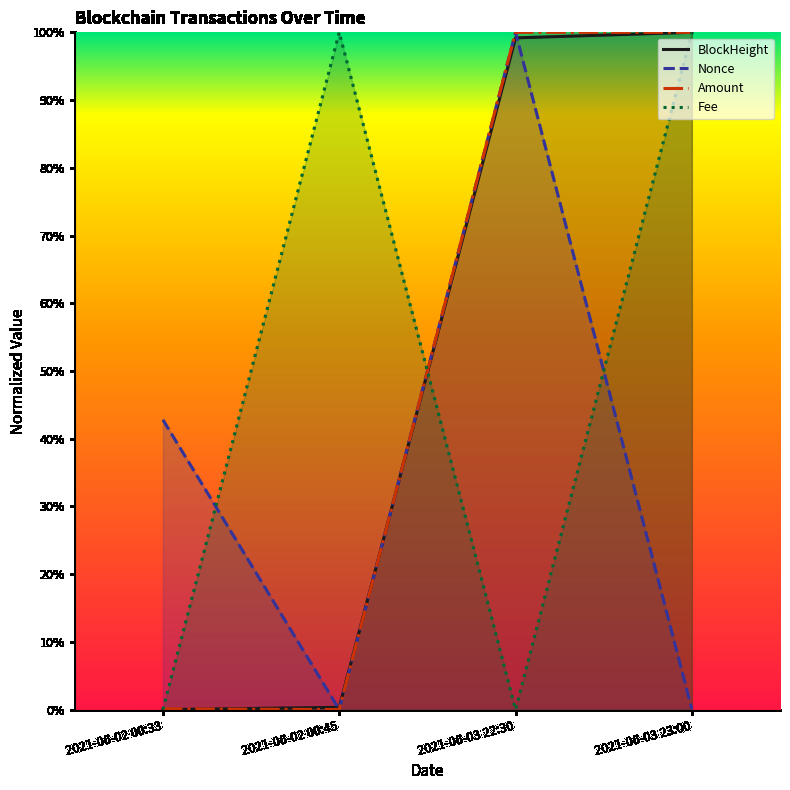

What is the average value of the Amount series?

0.5